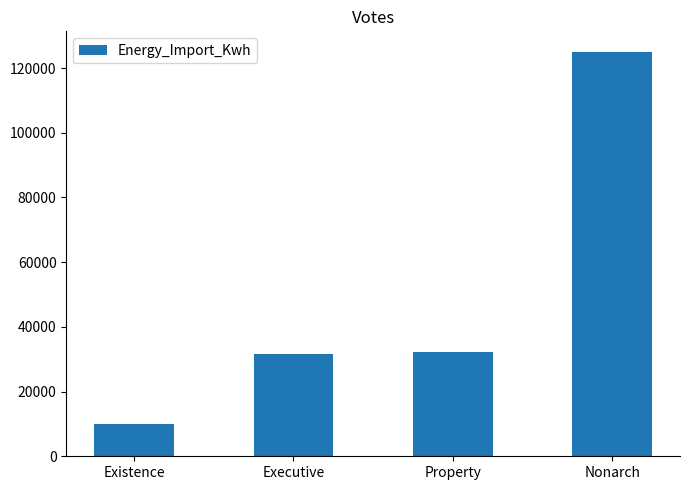

The chart shows a value of 2947.9 at Existence. True or false?

False